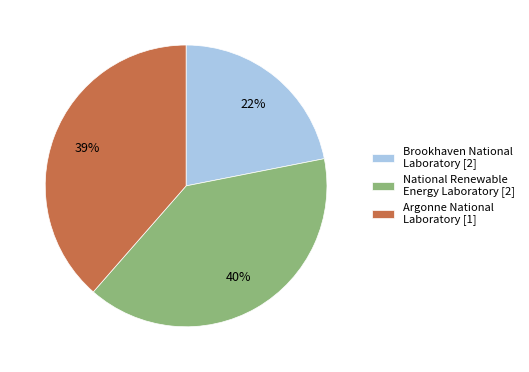

Combined, do Brookhaven National Laboratory [2] and National Renewable Energy Laboratory [2] account for over 50%?

Yes